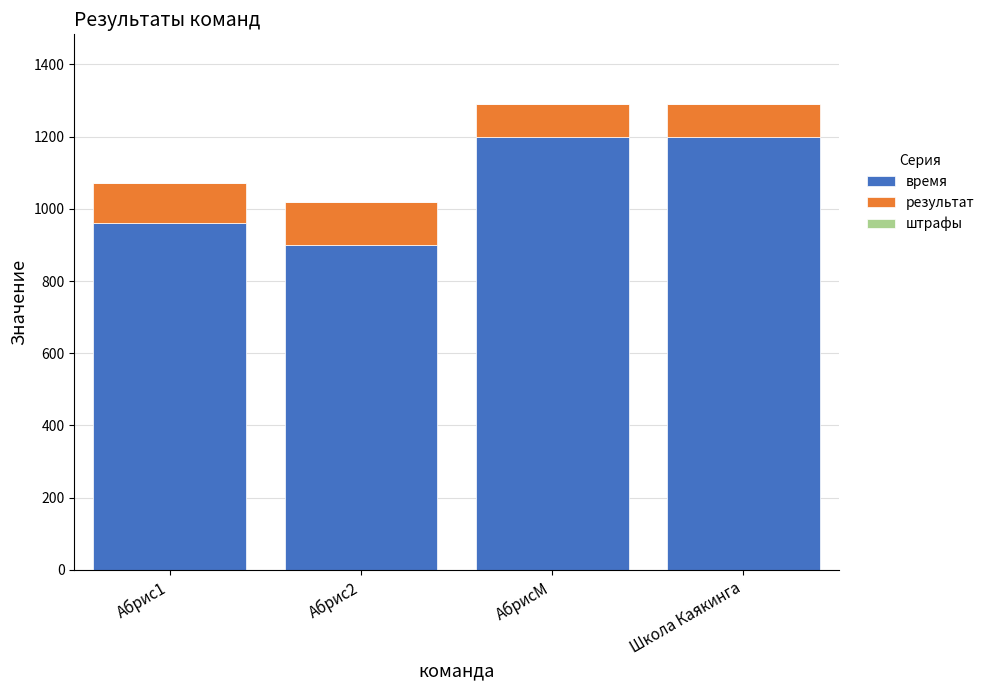

What is the lowest value of the время series?

900.0